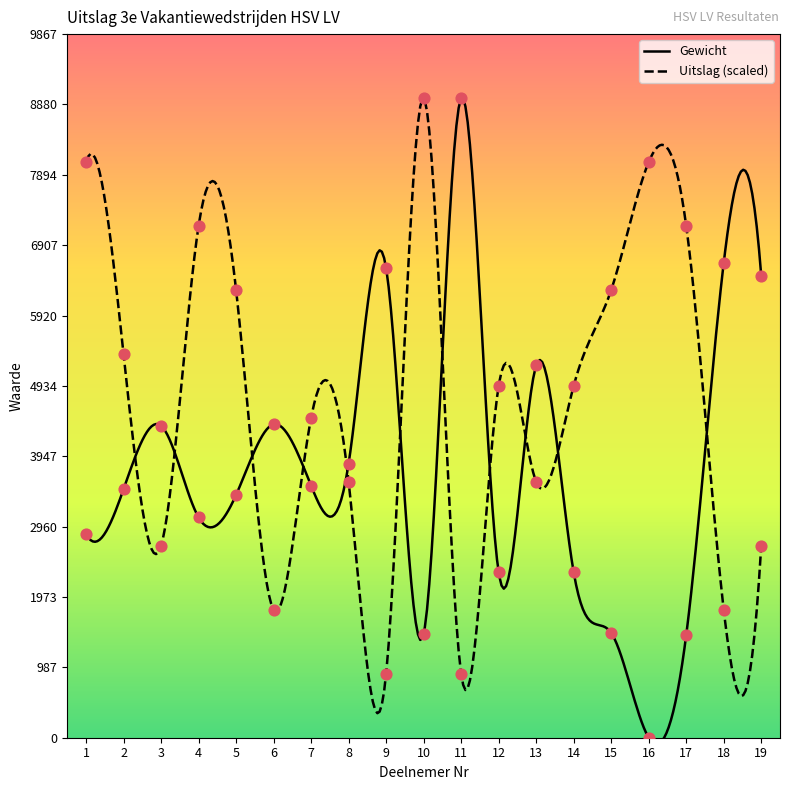

What is the total value across all series at 15?

7749.0